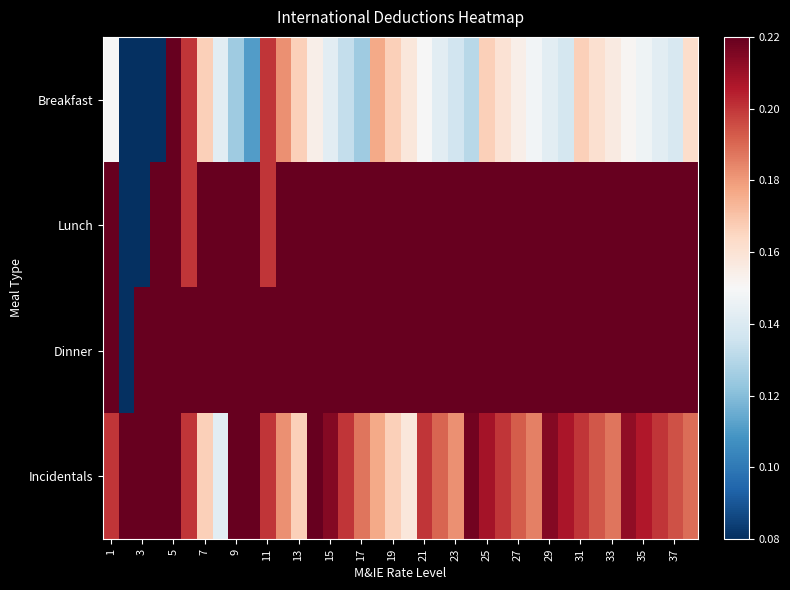

Which series has the largest total across all categories?

Dinner